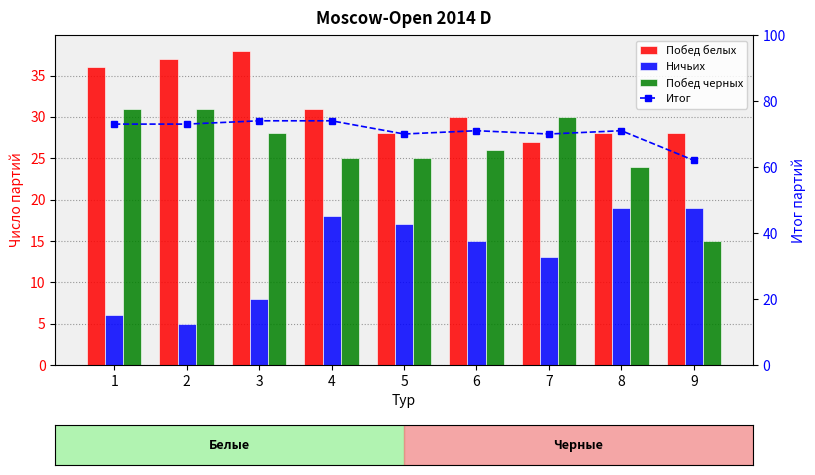

What is the highest value of the Побед белых series?

38